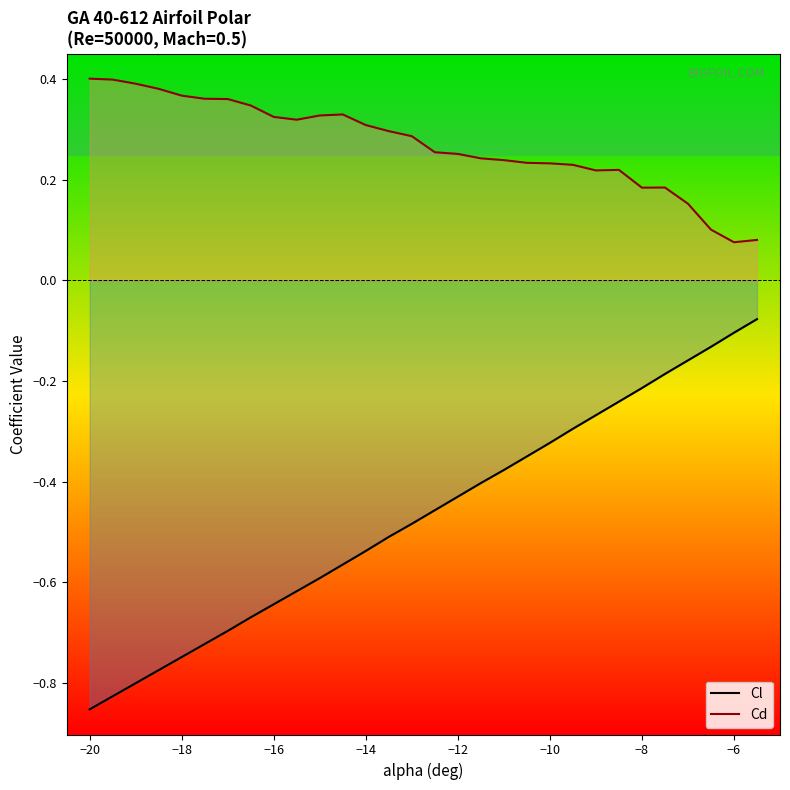

What are all the series names shown in the legend?

Cl, Cd